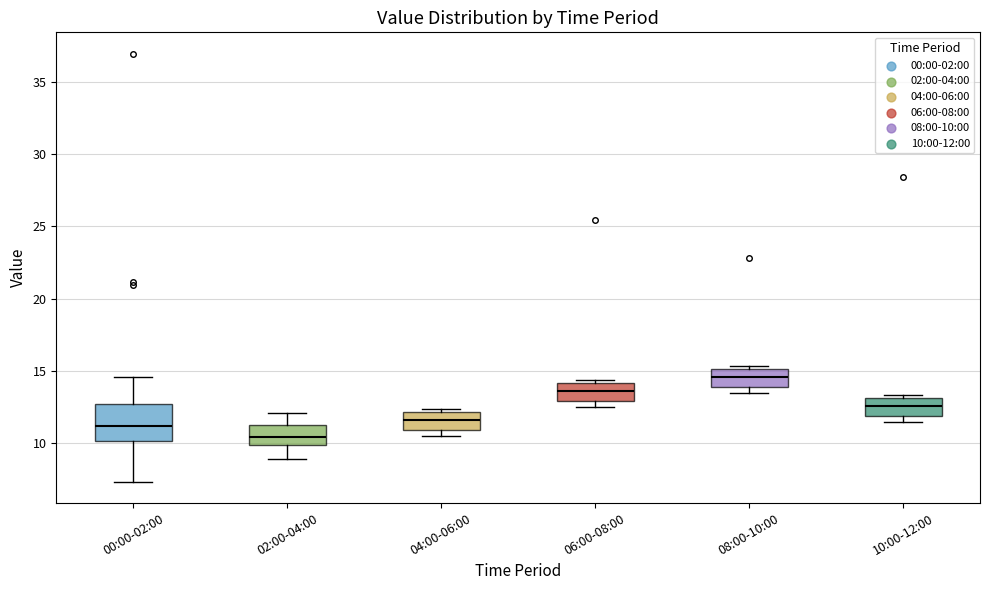

Reading left to right, transcribe this box plot: for each box, give where its median line is, the range the box spans, and where its two whiskers end, as read against the y-axis. The values are not printed on the chart, so give them approximately, as read against the axis.

00:00-02:00: median 11.0, box 10.0 to 12.5, whiskers 7.5 to 14.5
02:00-04:00: median 10.5, box 10.0 to 11.0, whiskers 9.0 to 12.0
04:00-06:00: median 11.5, box 11.0 to 12.0, whiskers 10.5 to 12.5
06:00-08:00: median 13.5, box 13.0 to 14.0, whiskers 12.5 to 14.5
08:00-10:00: median 14.5, box 14.0 to 15.0, whiskers 13.5 to 15.5
10:00-12:00: median 12.5, box 12.0 to 13.0, whiskers 11.5 to 13.5